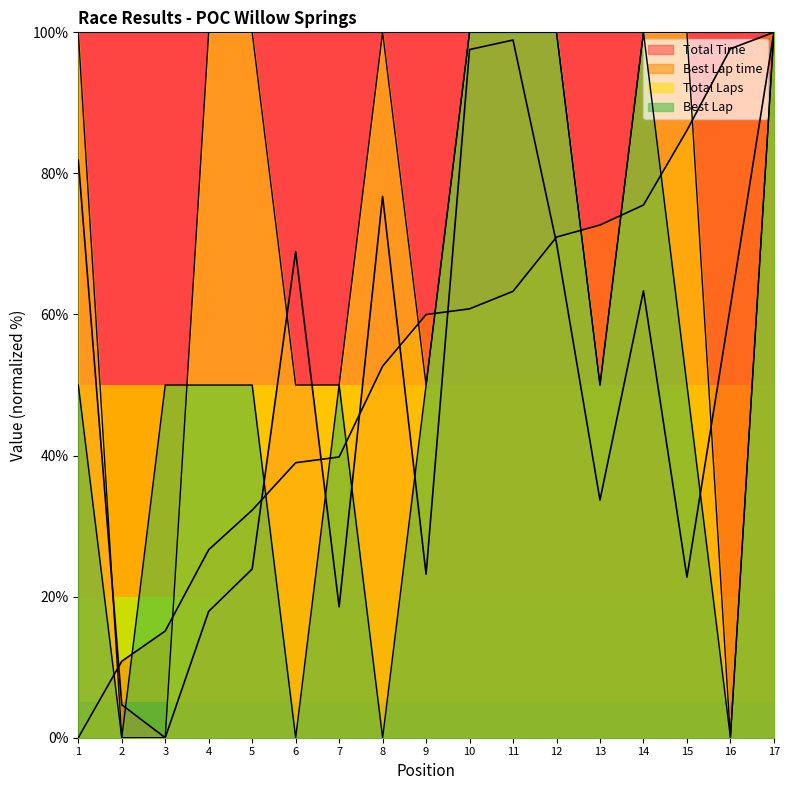

In Best Lap, how many points are higher than both neighbors (excluding endpoints)?

2